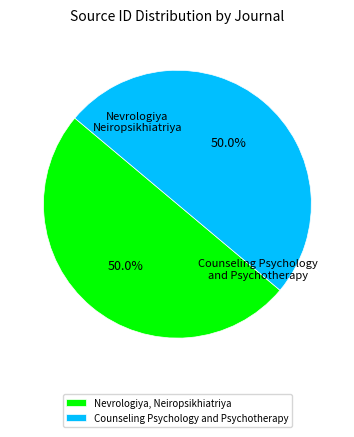

True or false: Counseling Psychology and Psychotherapy accounts for 50% of the total.

True